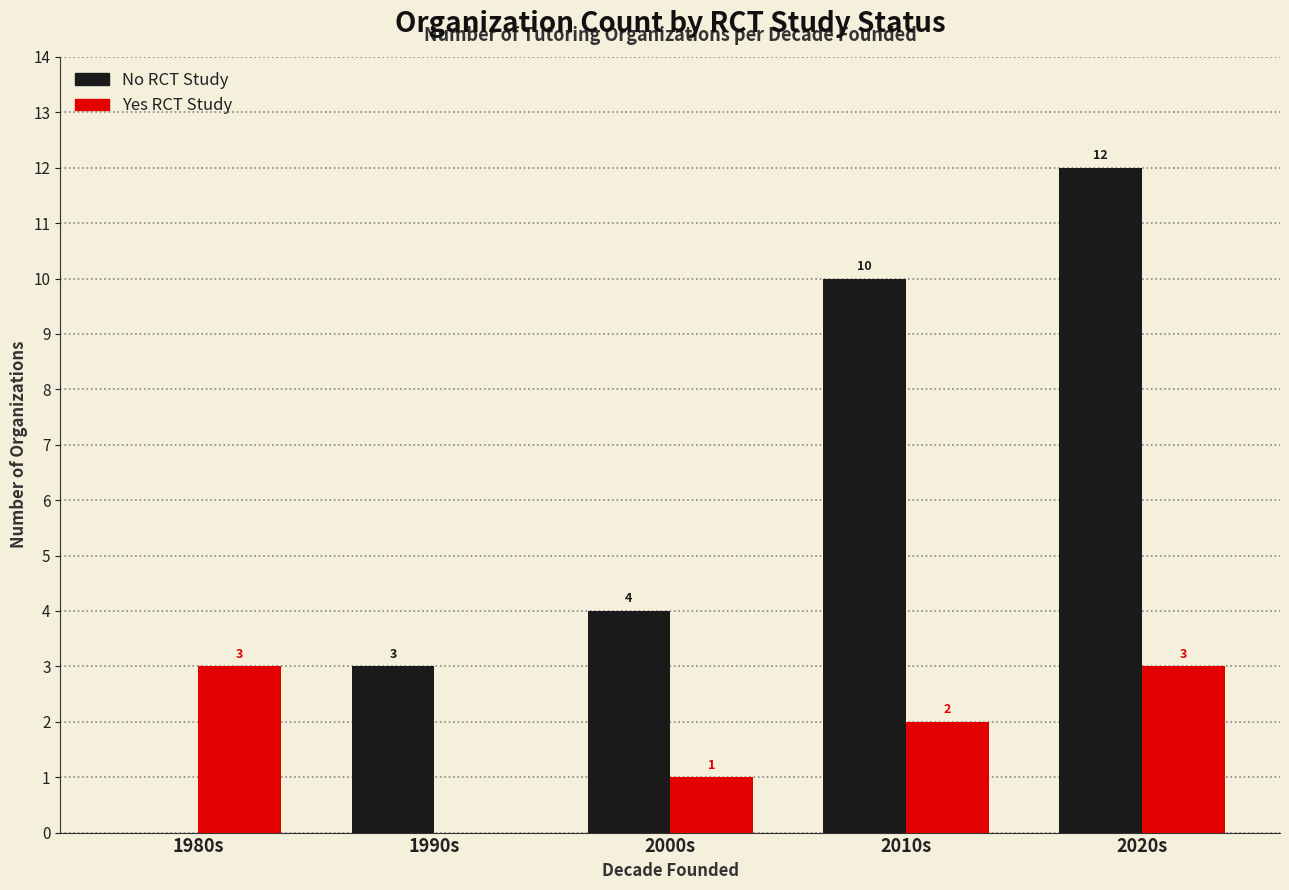

How many series are shown in this chart?

2